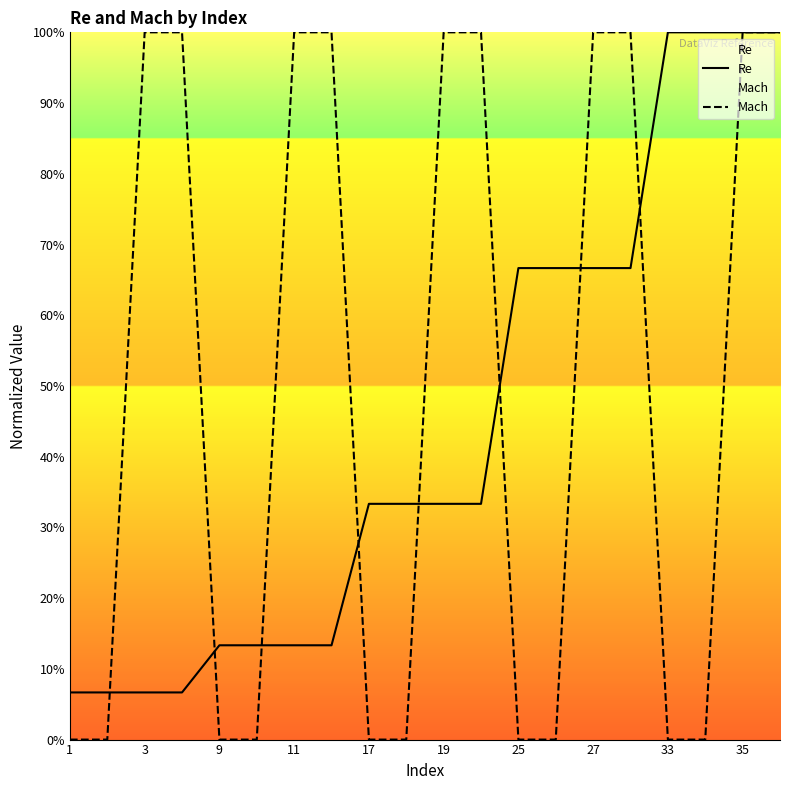

What is the value of the Mach point at the 8th from the left?

1.0